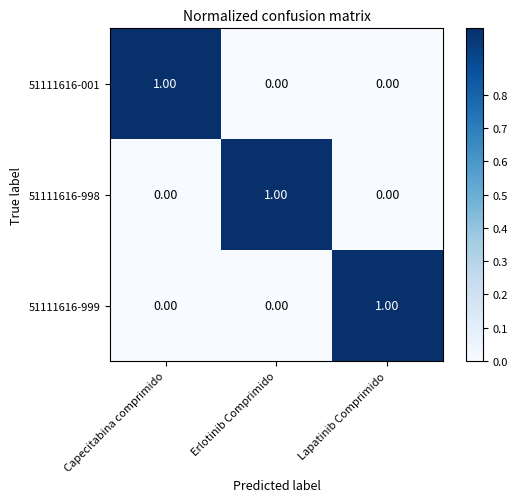

Which category has the highest value in the 51111616-999 series?

Lapatinib Comprimido